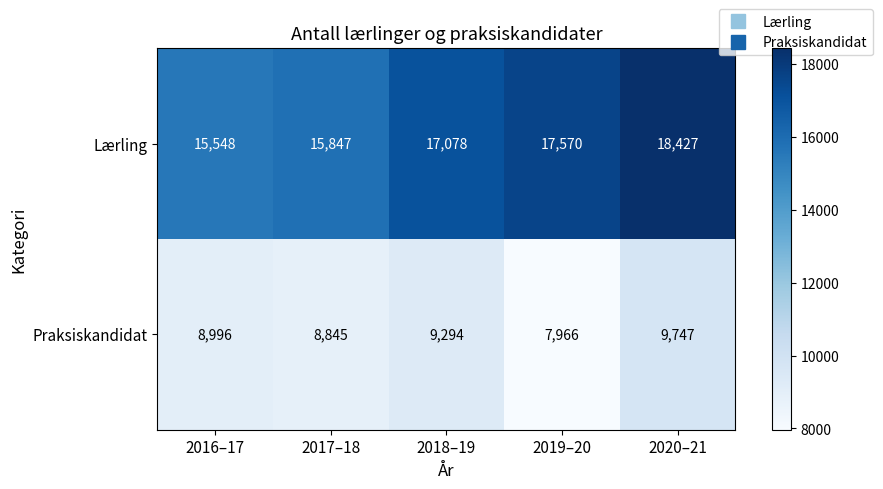

True or false: Lærling has a value of 17078 at 2018–19.

True